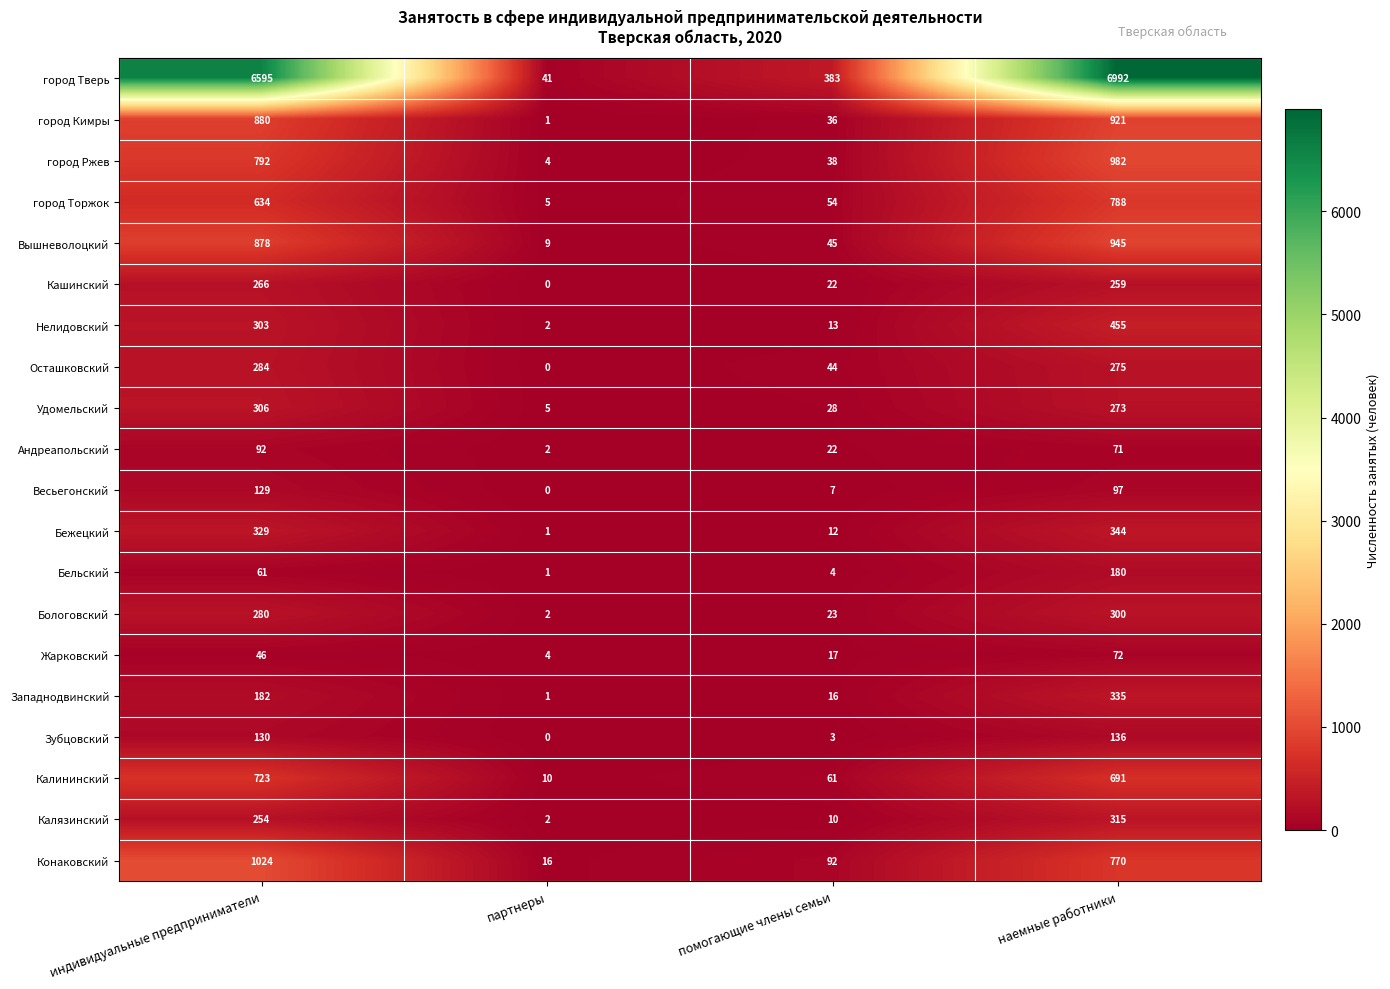

Which label corresponds to the smallest value in the chart?

партнеры